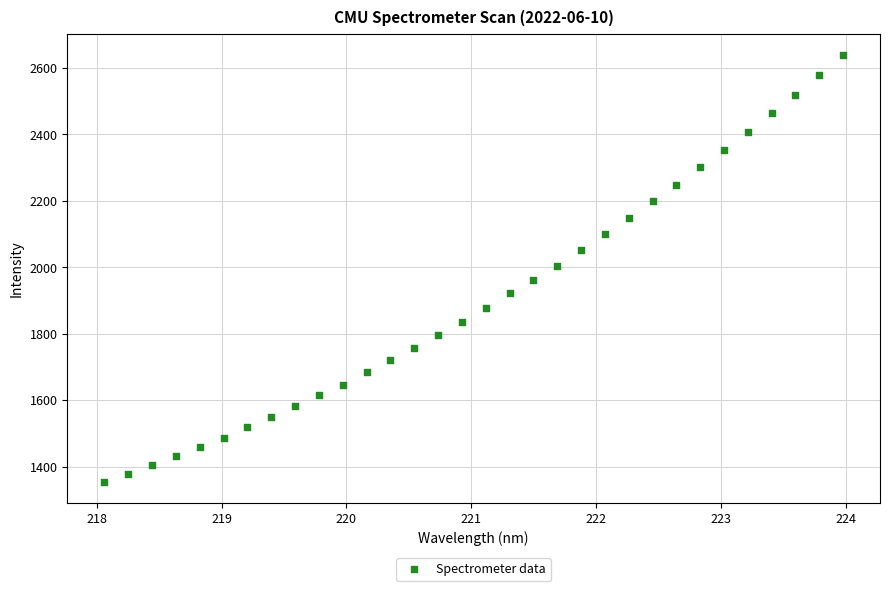

What is the range of Y values (max minus min)?

1283.1